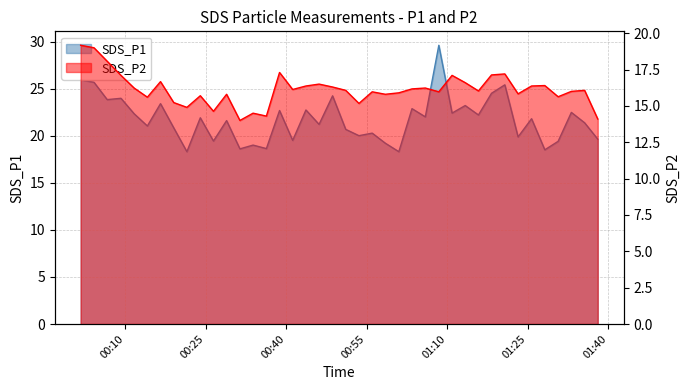

What is the difference between the maximum and second lowest values in the SDS_P2 series?

5.1